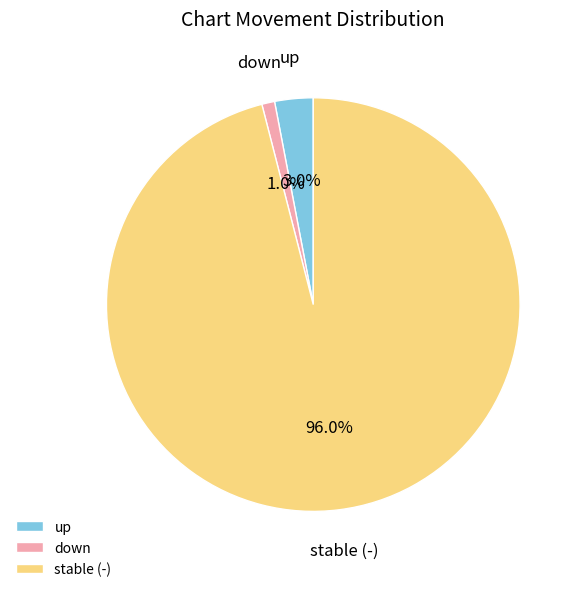

How much of the chart is everything except up?

97.0%